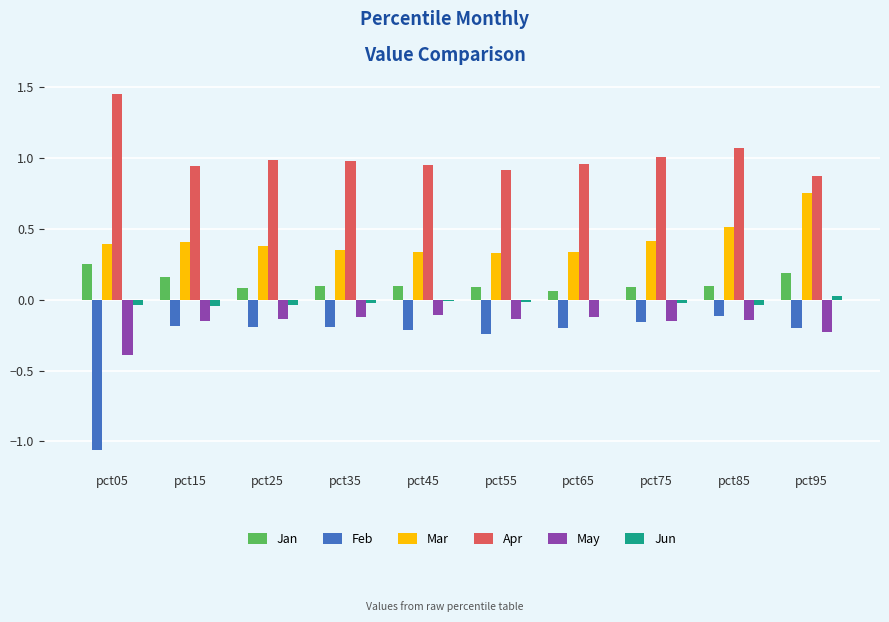

Which category has the highest value across all series?

pct05